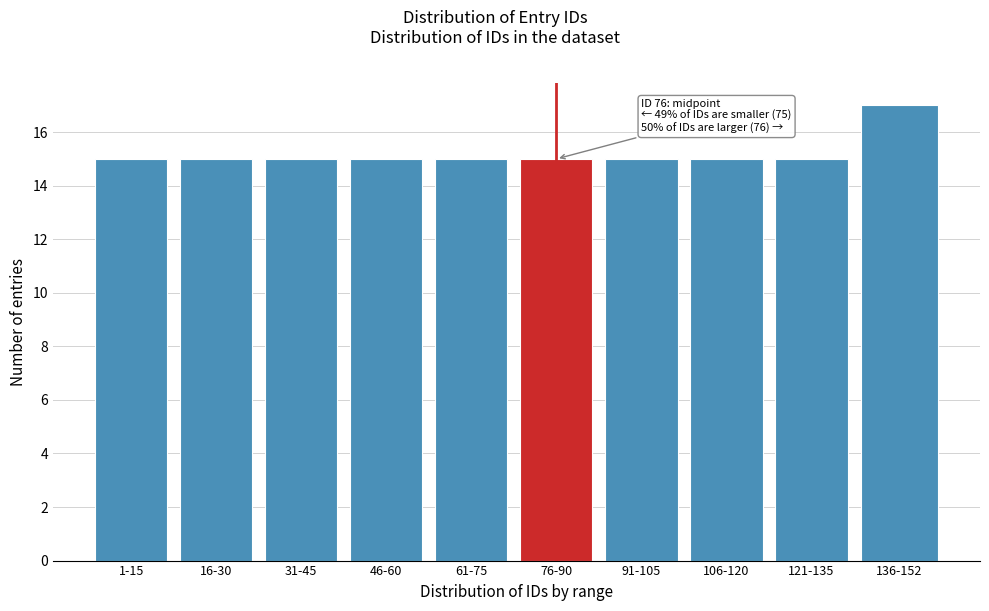

Reading left to right, list all the values displayed in this chart.

15	15	15	15	15	15	15	15	15	17